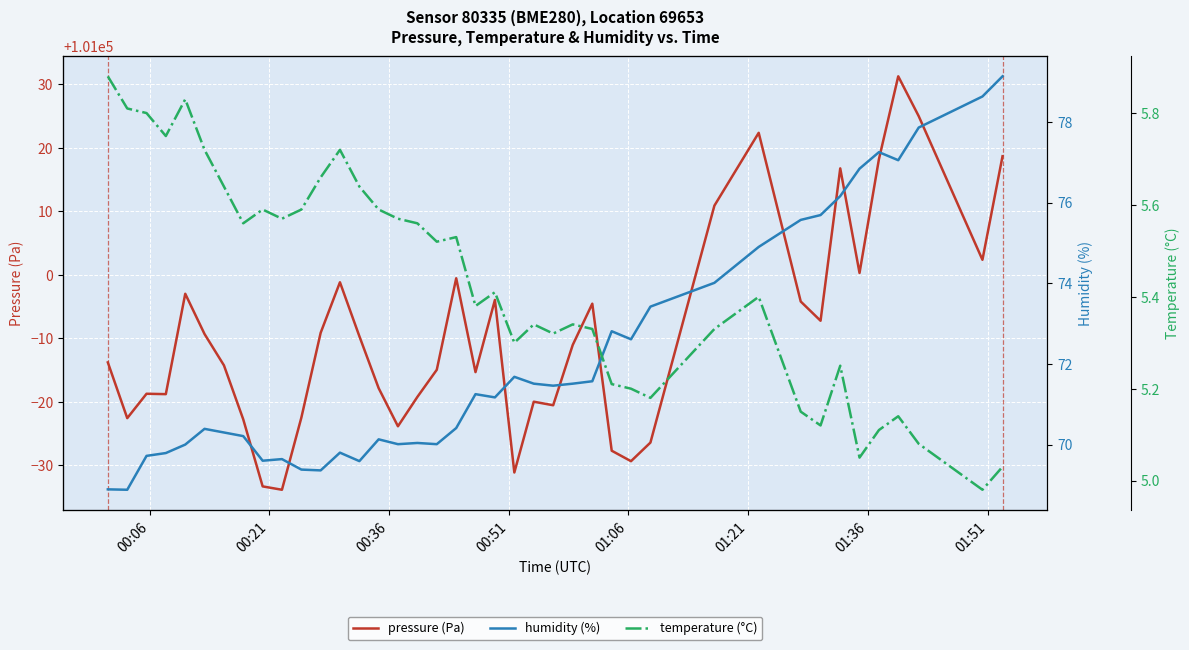

True or false: pressure (Pa) and humidity (%) cross at least once.

False